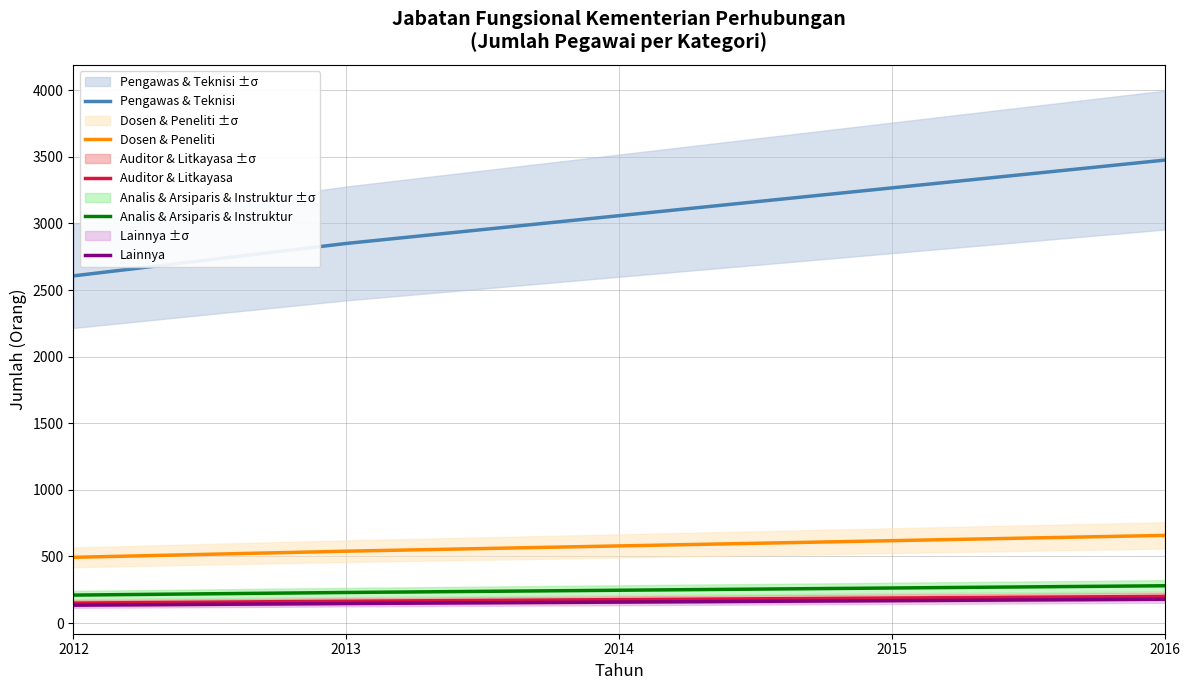

True or false: Dosen & Peneliti and Pengawas & Teknisi cross at least once.

False